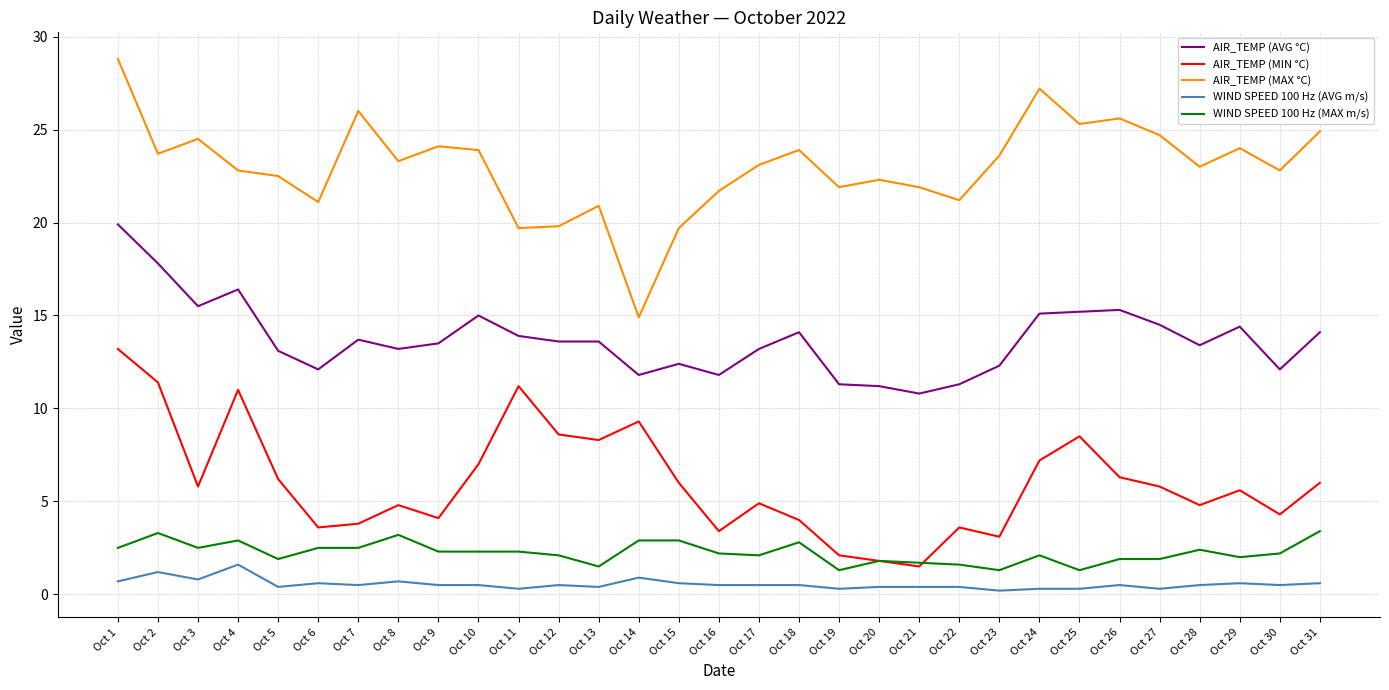

True or false: WIND SPEED 100 Hz (AVG m/s) and AIR_TEMP (MAX °C) intersect in this chart.

False